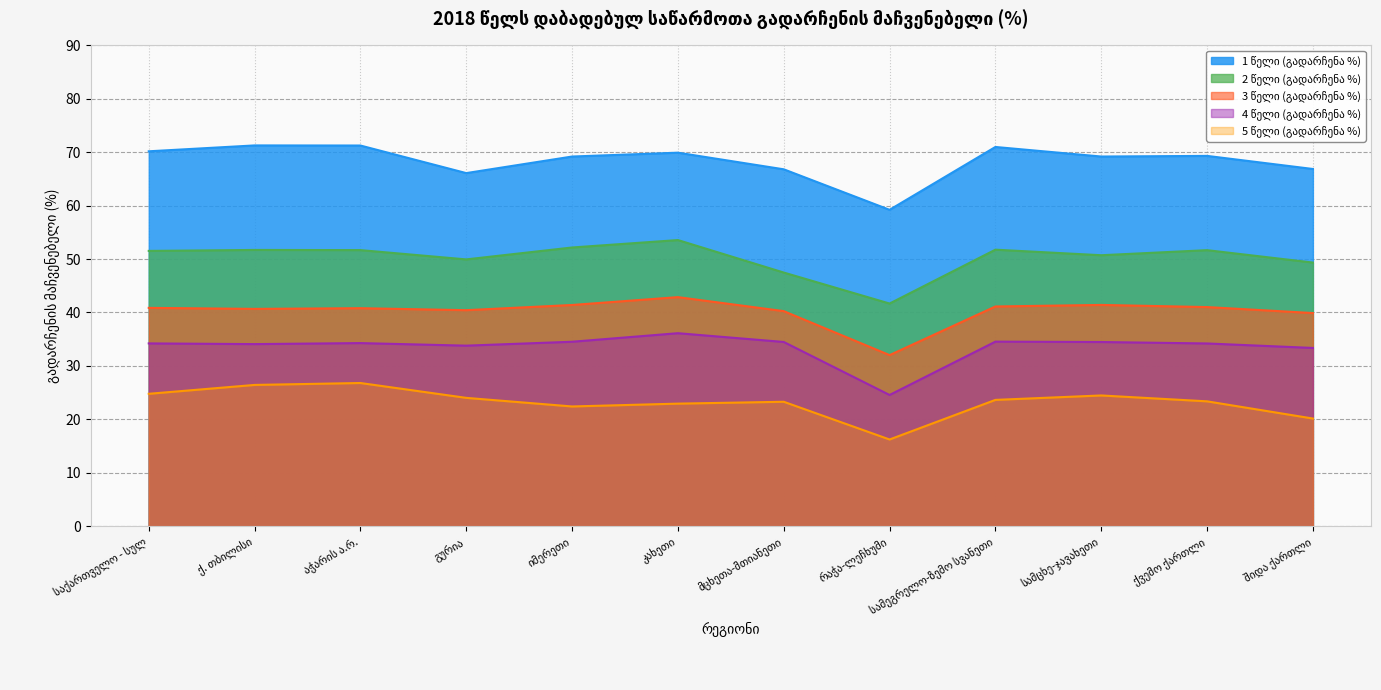

Where is the first local maximum for 2 წელი (გადარჩენა %)?

ქ. თბილისი